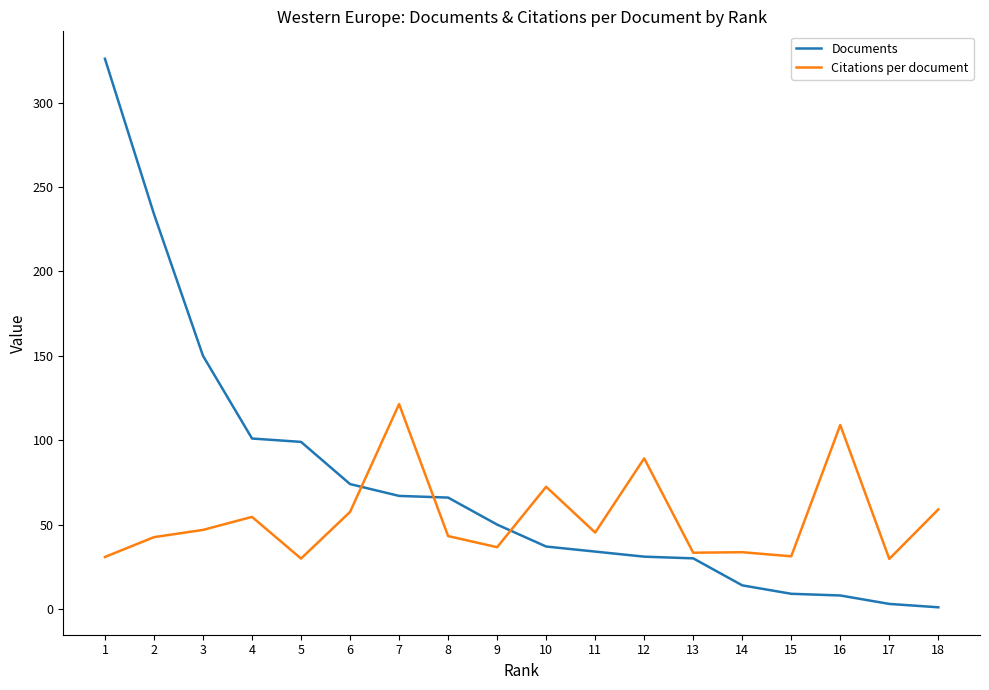

What is the highest value of the Citations per document series?

121.4